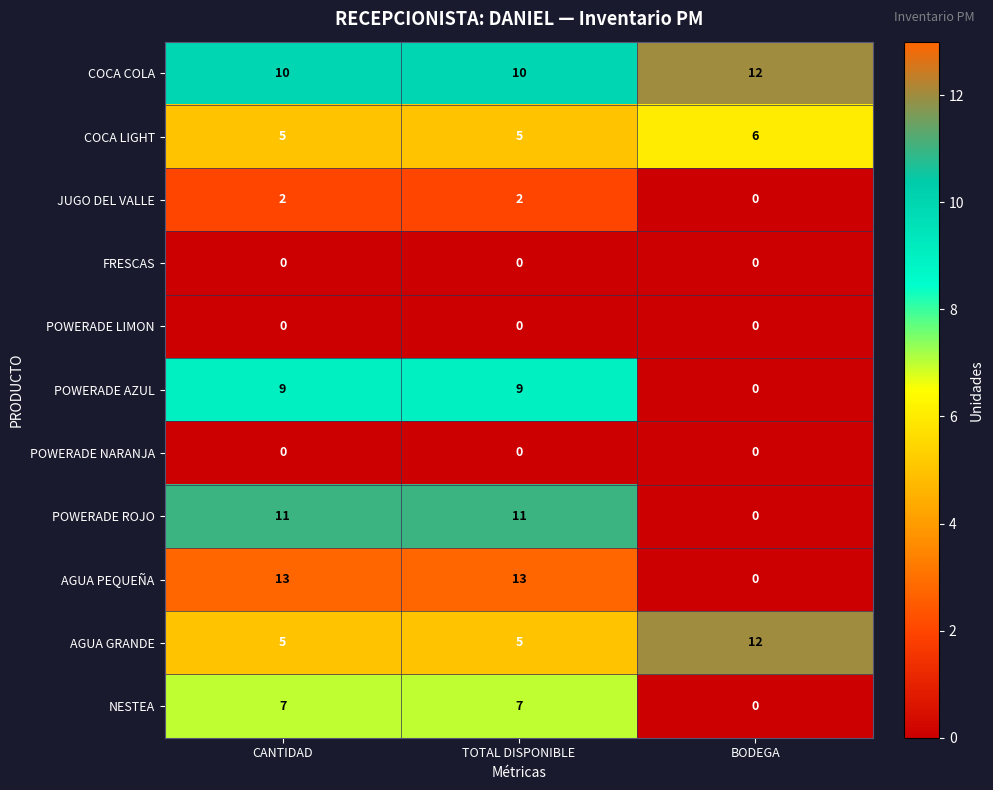

What is the total value across all series at TOTAL DISPONIBLE?

62